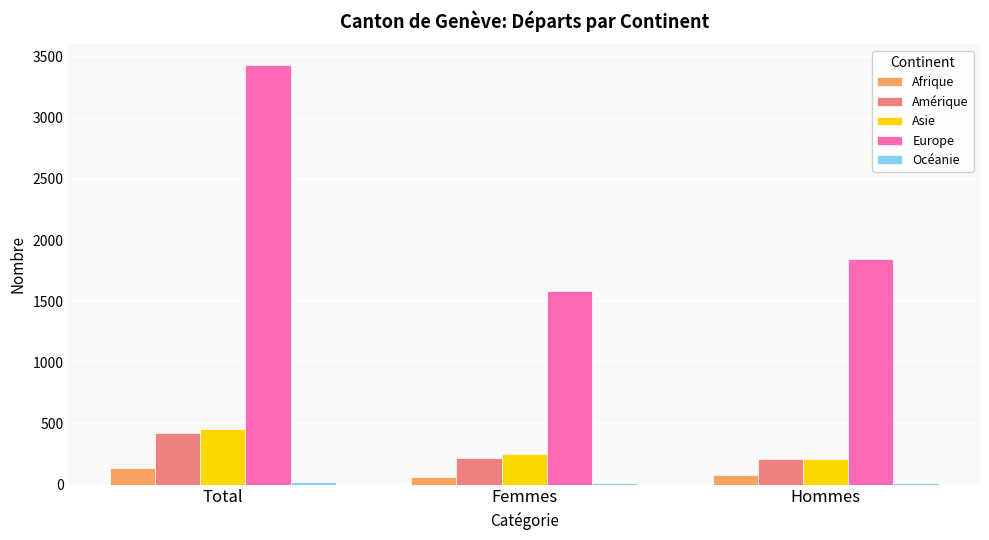

Does the chart contain stacked bars?

No